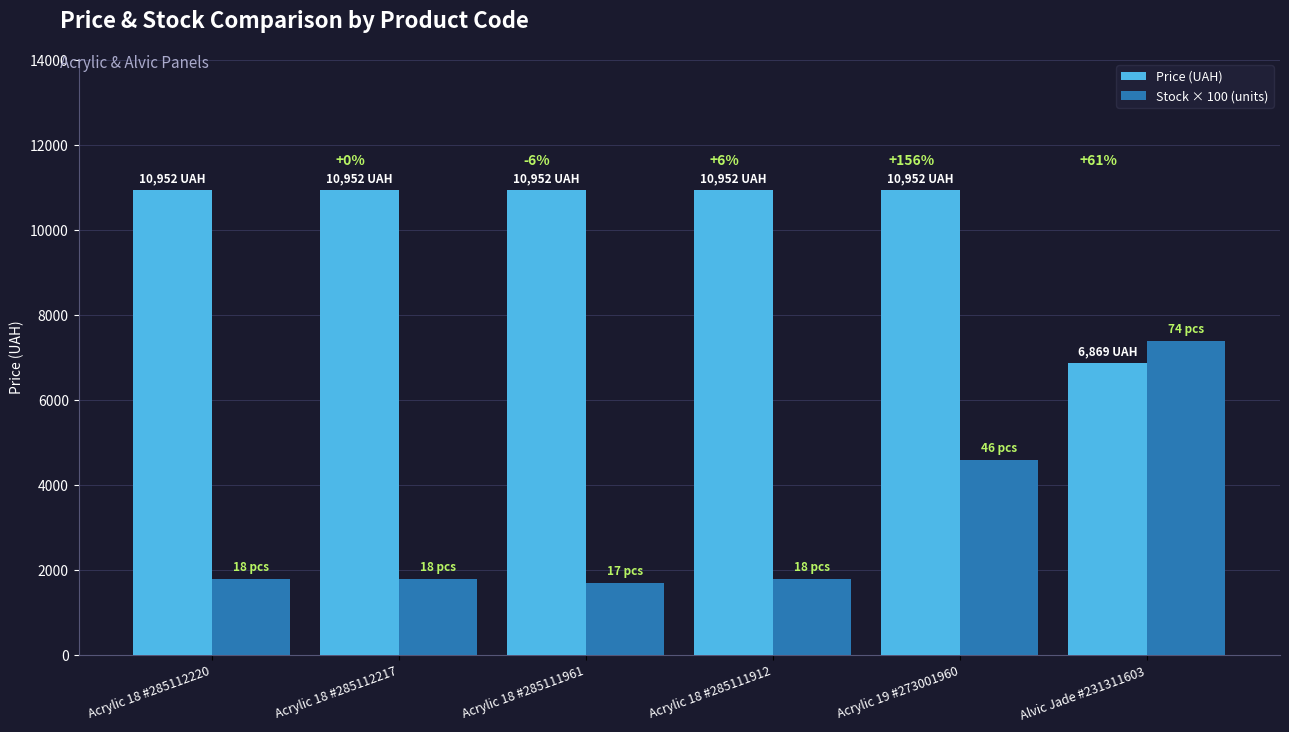

What position from the right is Acrylic 18 #285111961?

4